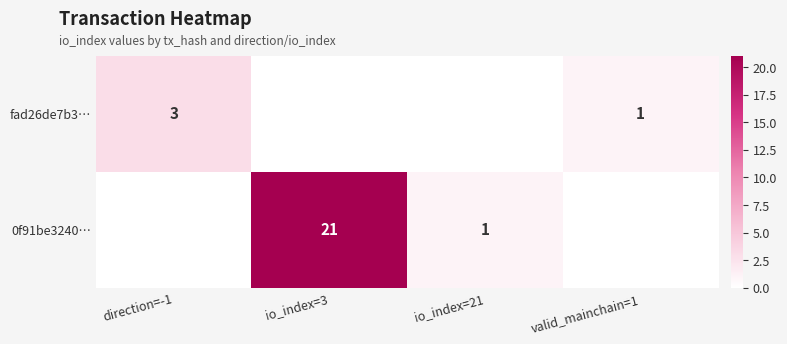

At io_index=21, list the series in order from largest to smallest.

0f91be3240…, fad26de7b3…